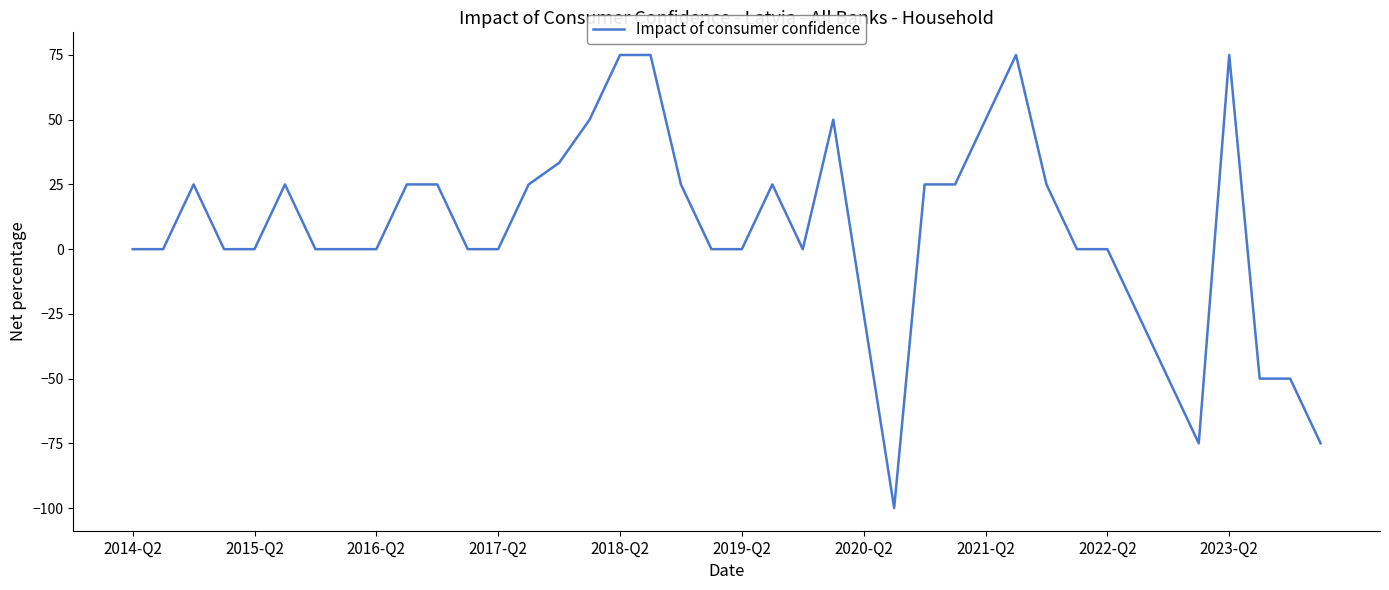

What is the minimum value shown in the chart?

-100.0